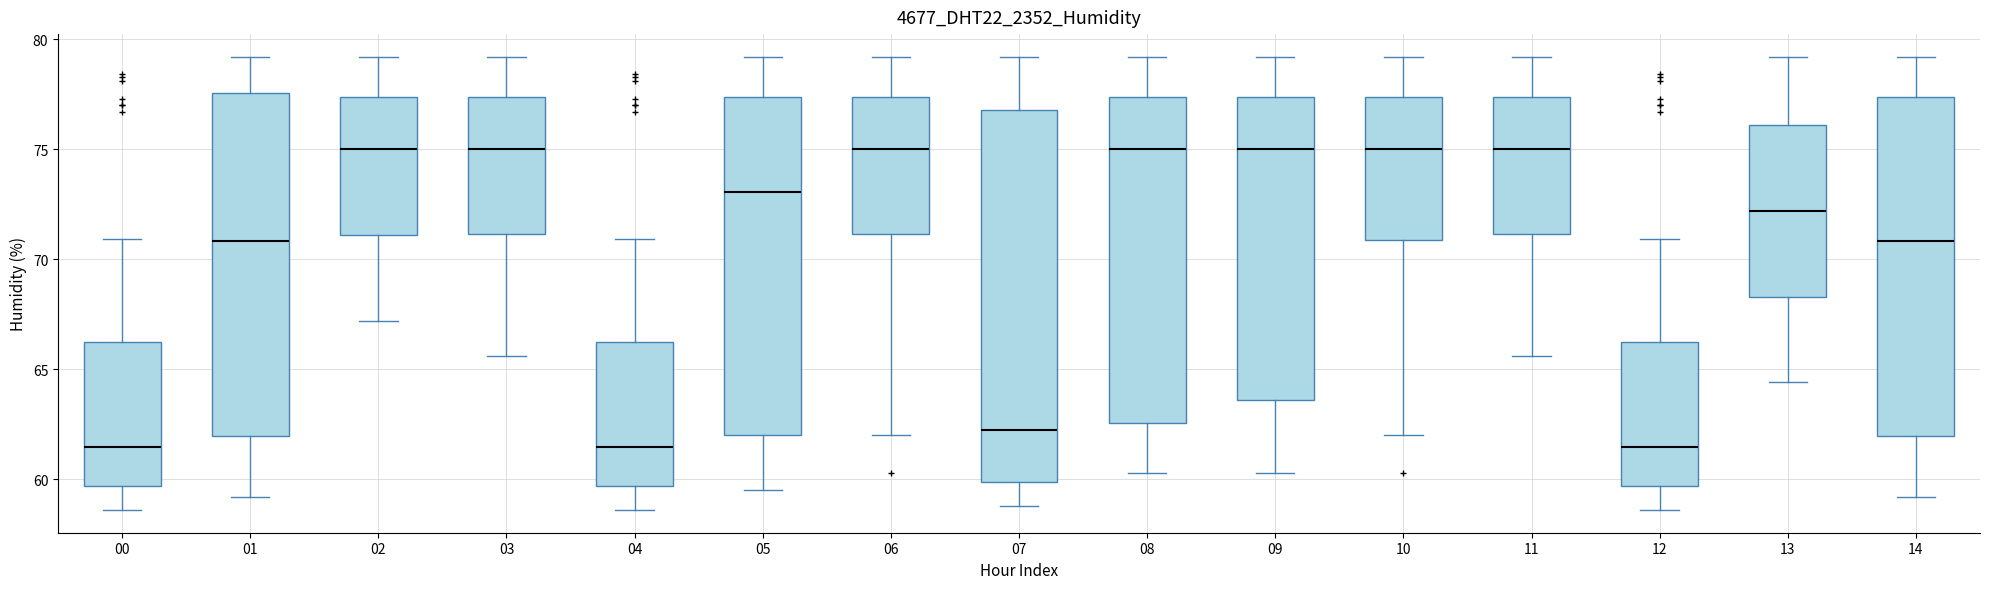

Which box is the tallest, from its lower edge to its upper edge?

07